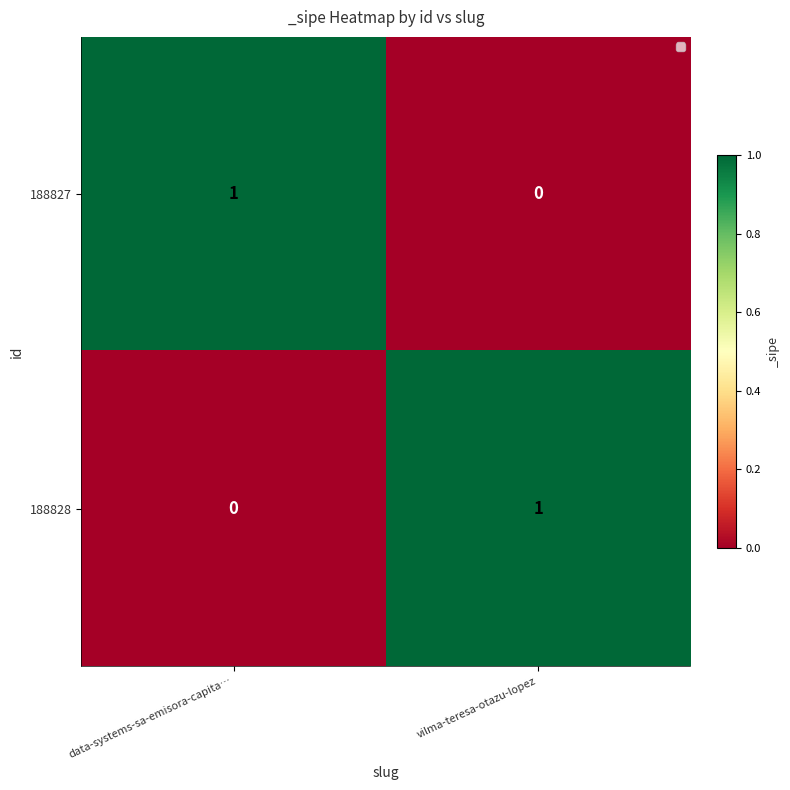

Reading right to left, extract all data points from this chart.

188827: 0	1
188828: 1	0